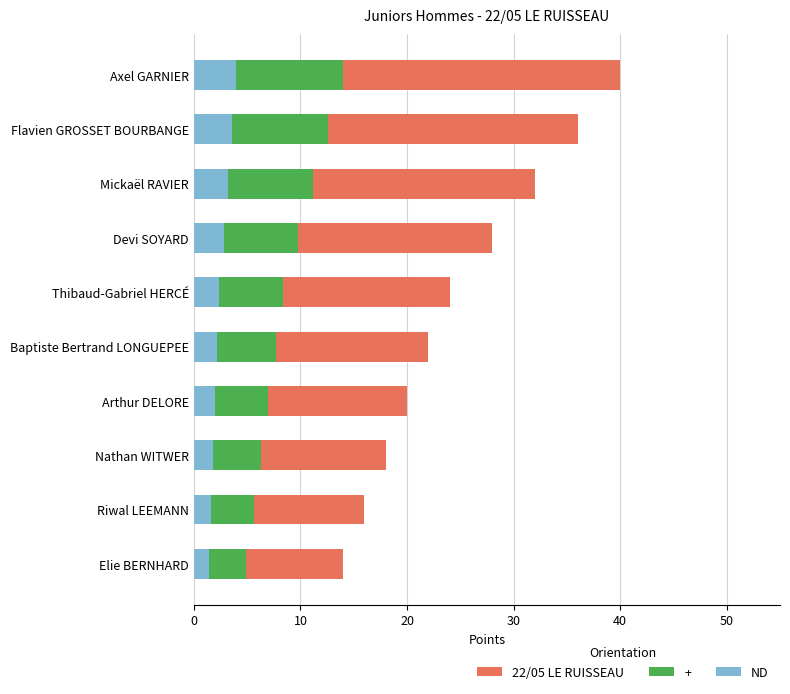

The ND series shows 3.6 at 10. True or false?

True